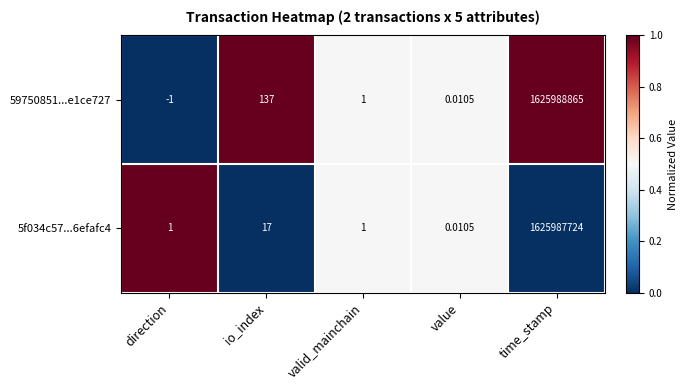

At which category is the sum across all series the highest?

time_stamp